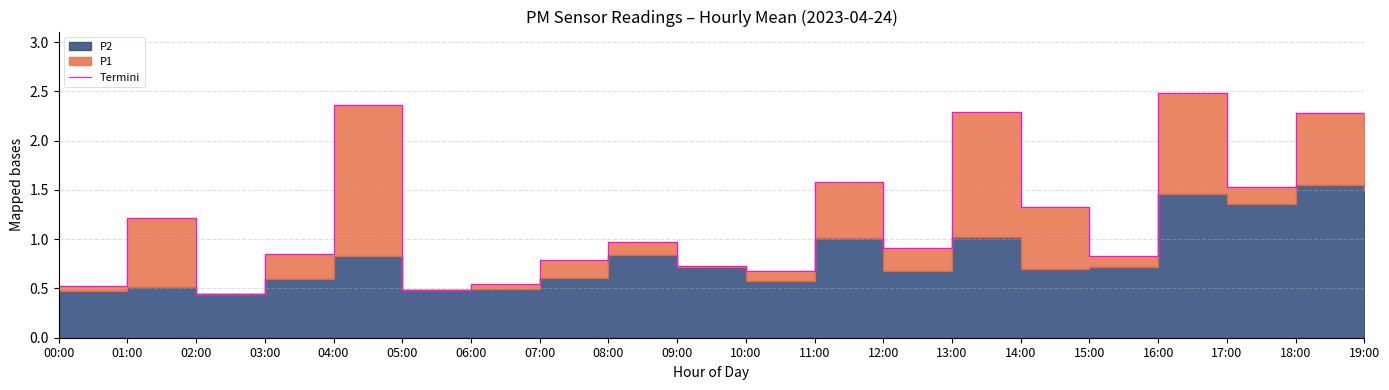

Approximately how many times larger is the value at 07:00 compared to 11:00?

0.5